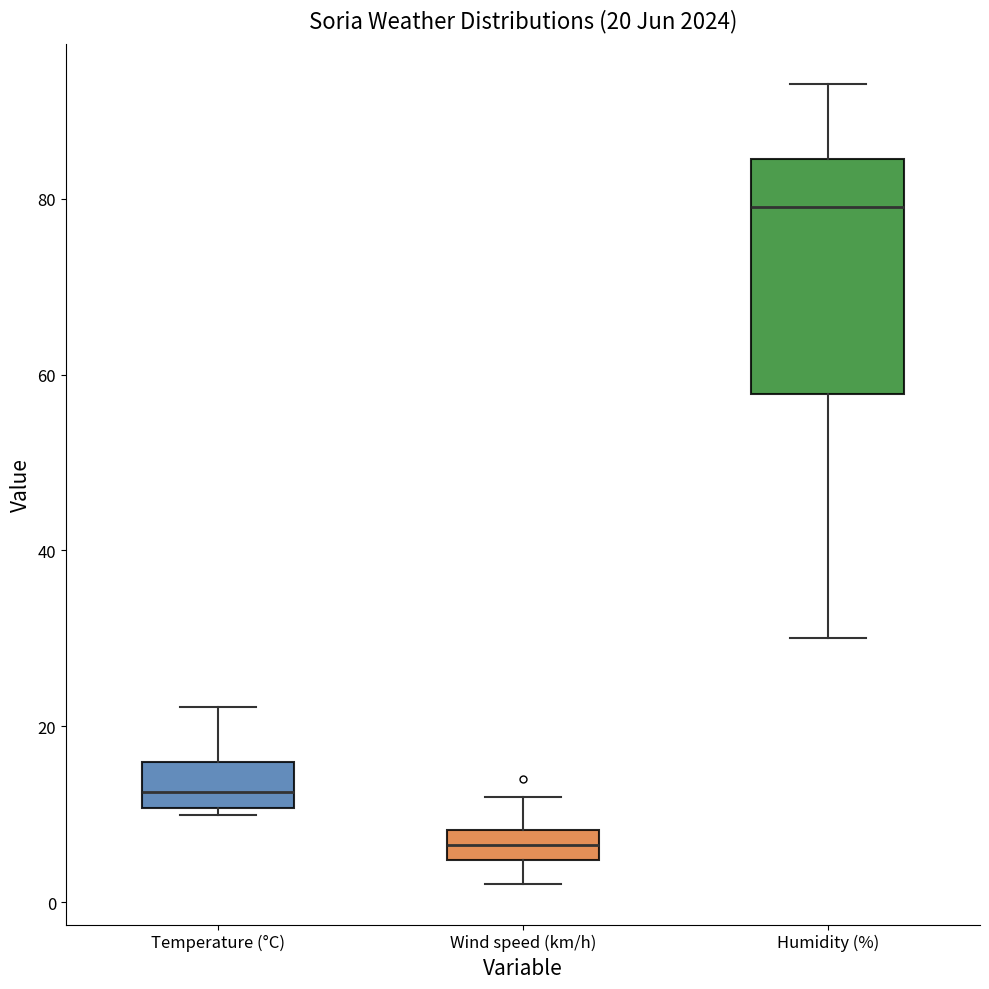

Which box is the tallest, from its lower edge to its upper edge?

Humidity (%)